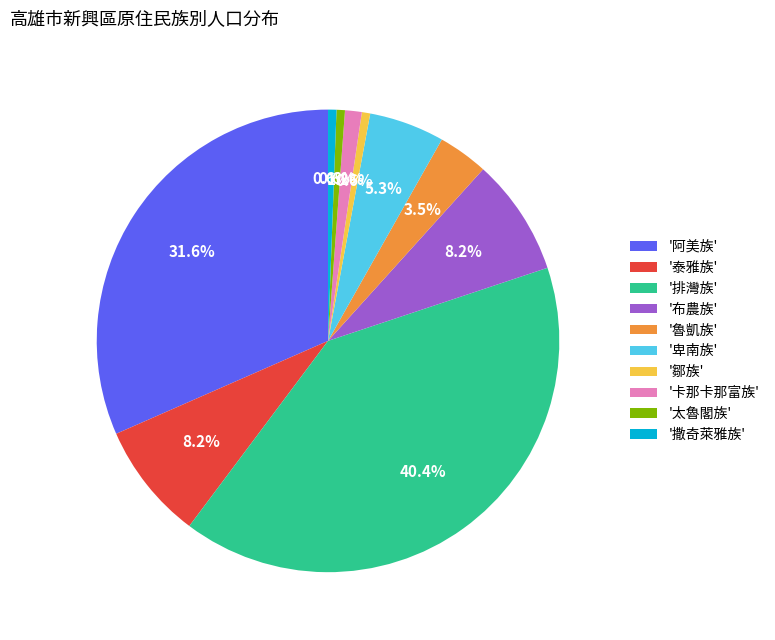

Which slice is the largest?

'排灣族'